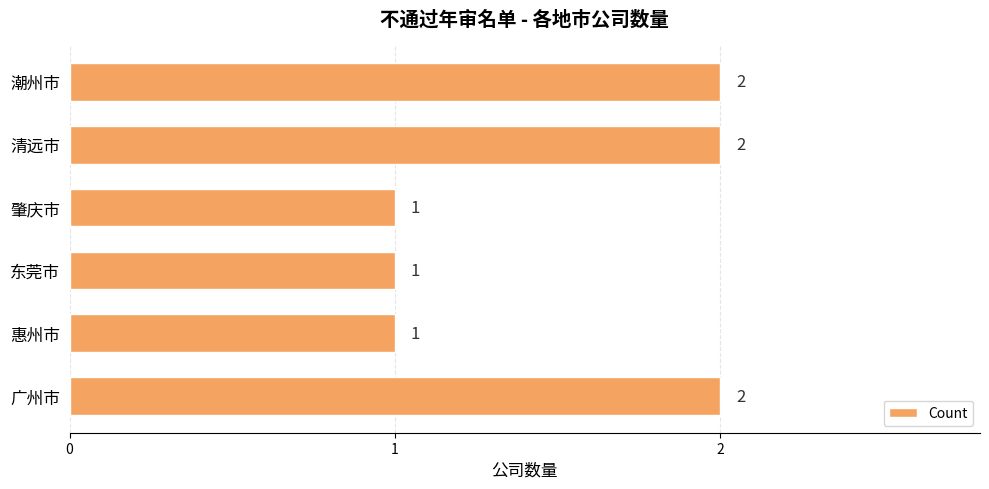

What is the change in value from 肇庆市 to 潮州市?

+1